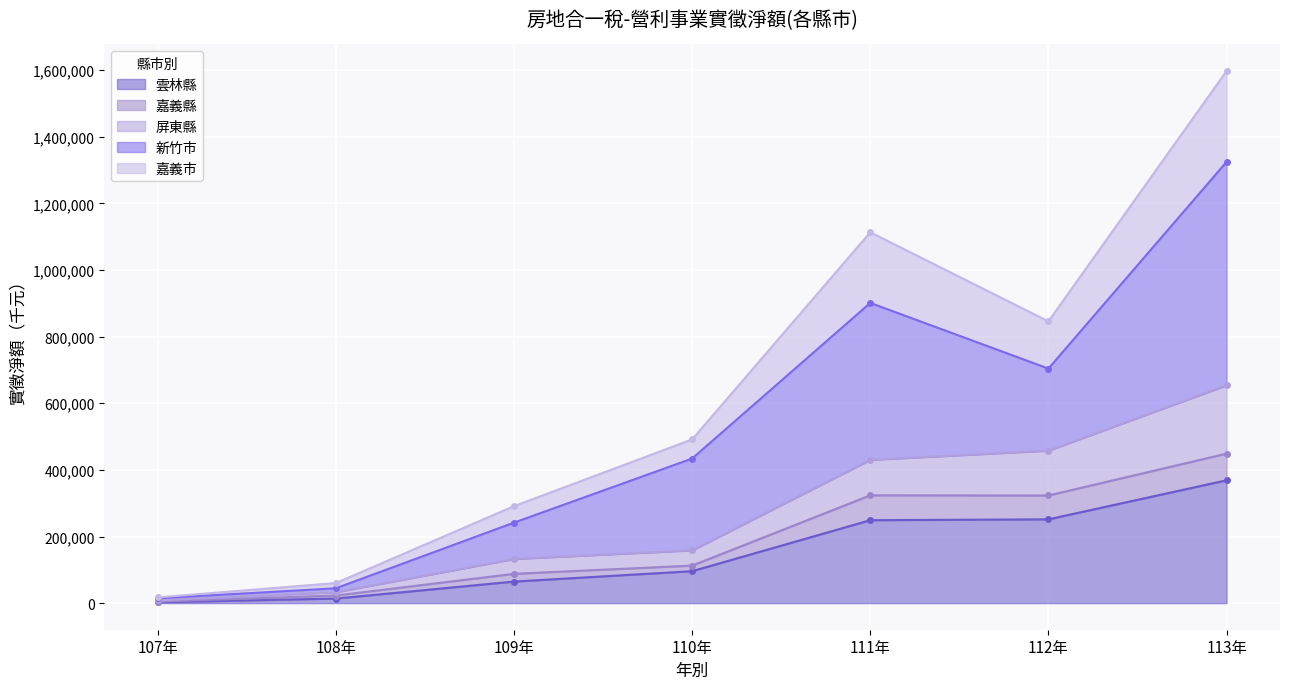

Between 109年 and 107年, which is larger?

109年